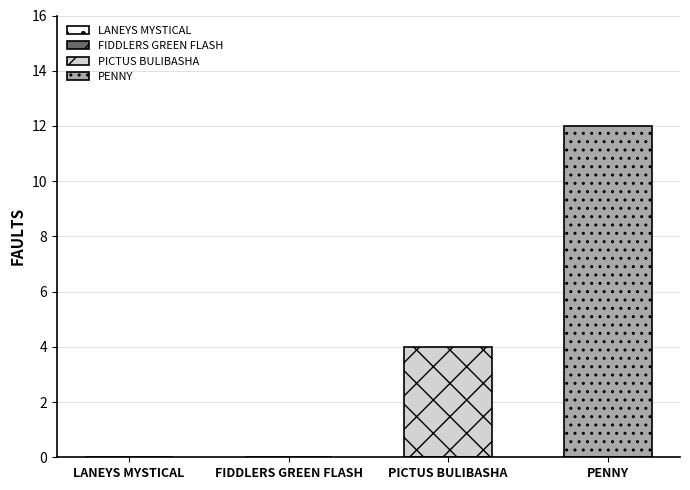

Which series has the widest spread of values?

PICTUS BULIBASHA